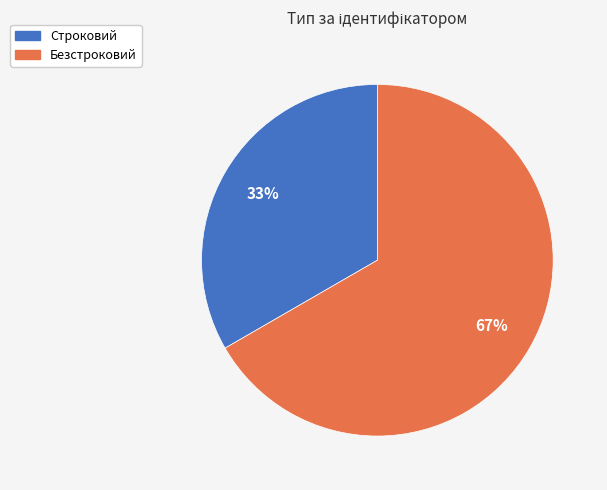

Do Безстроковий and Строковий together represent more than half of the pie?

Yes